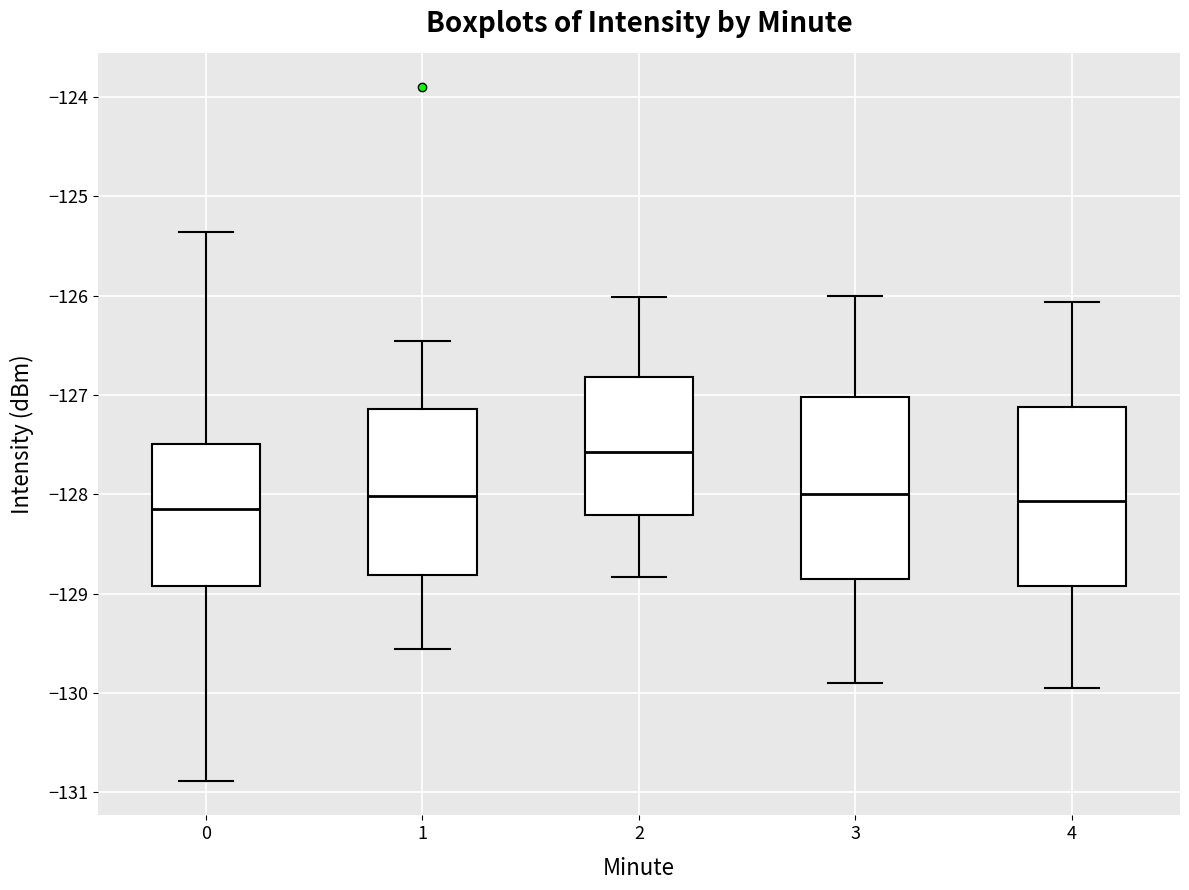

Which box has the highest median line?

2